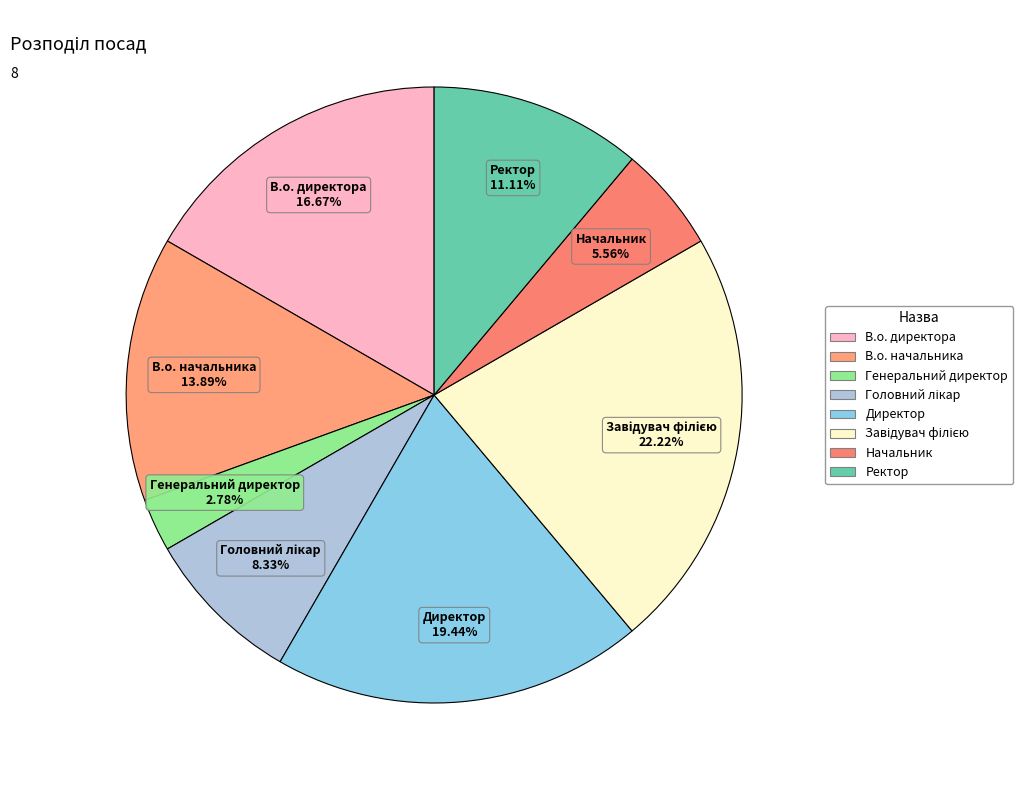

Is there any slice that represents more than half of the pie?

No